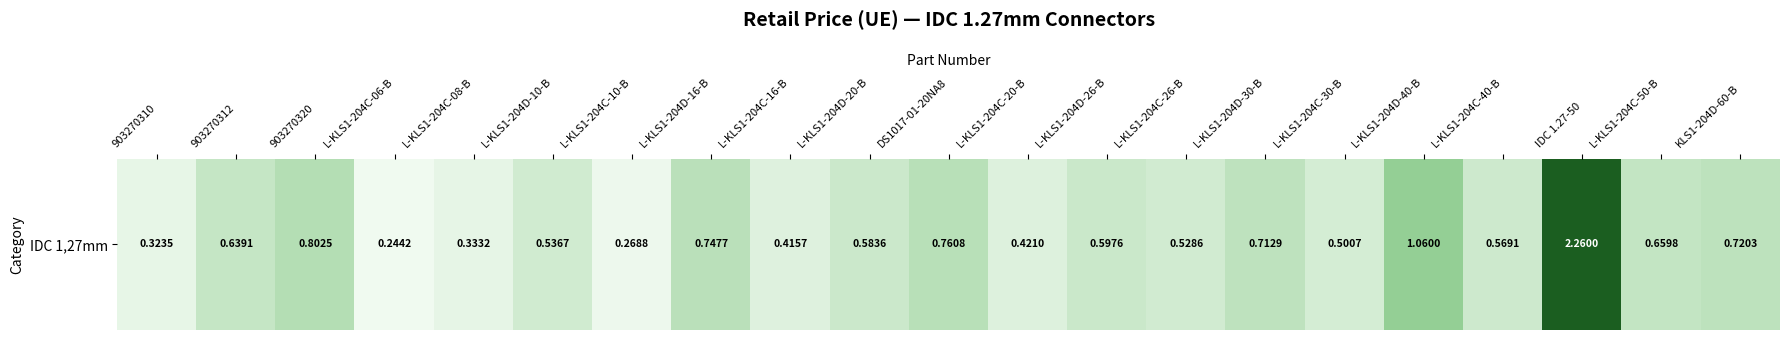

The value at L-KLS1-204D-30-B is 0.7. True or false?

True